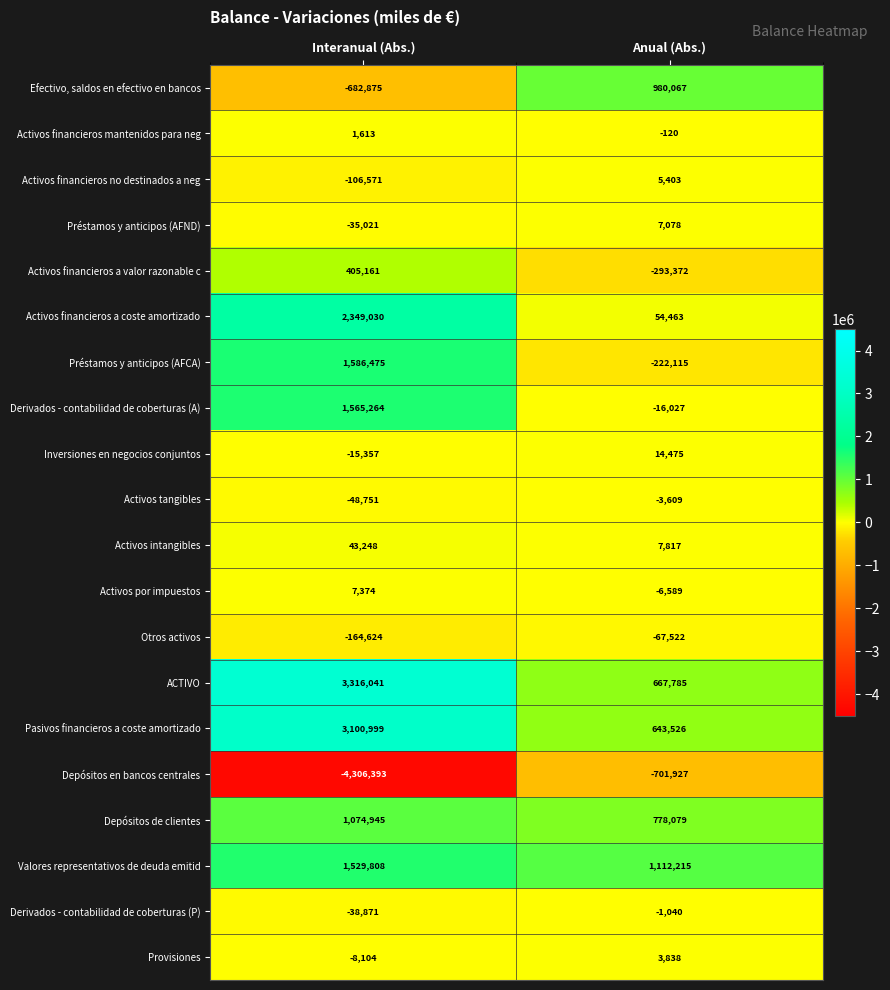

What is the difference between the maximum and minimum values in the Activos financieros a valor razonable c series?

698533